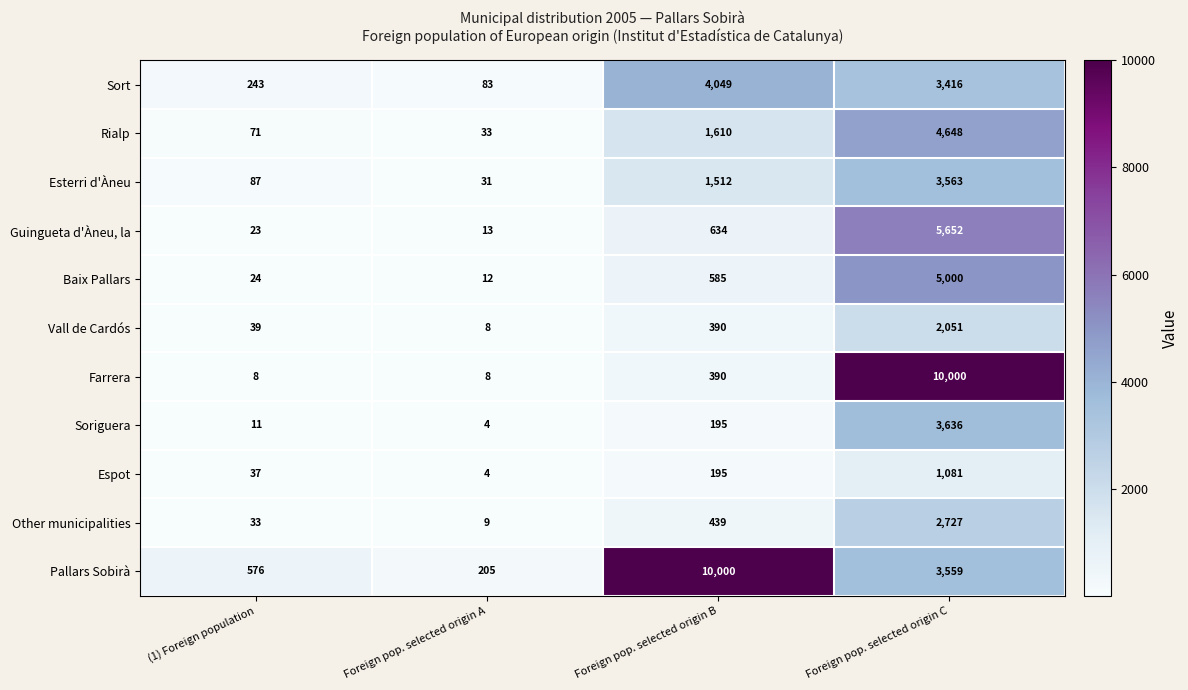

How many data points in Soriguera are less than 195?

2